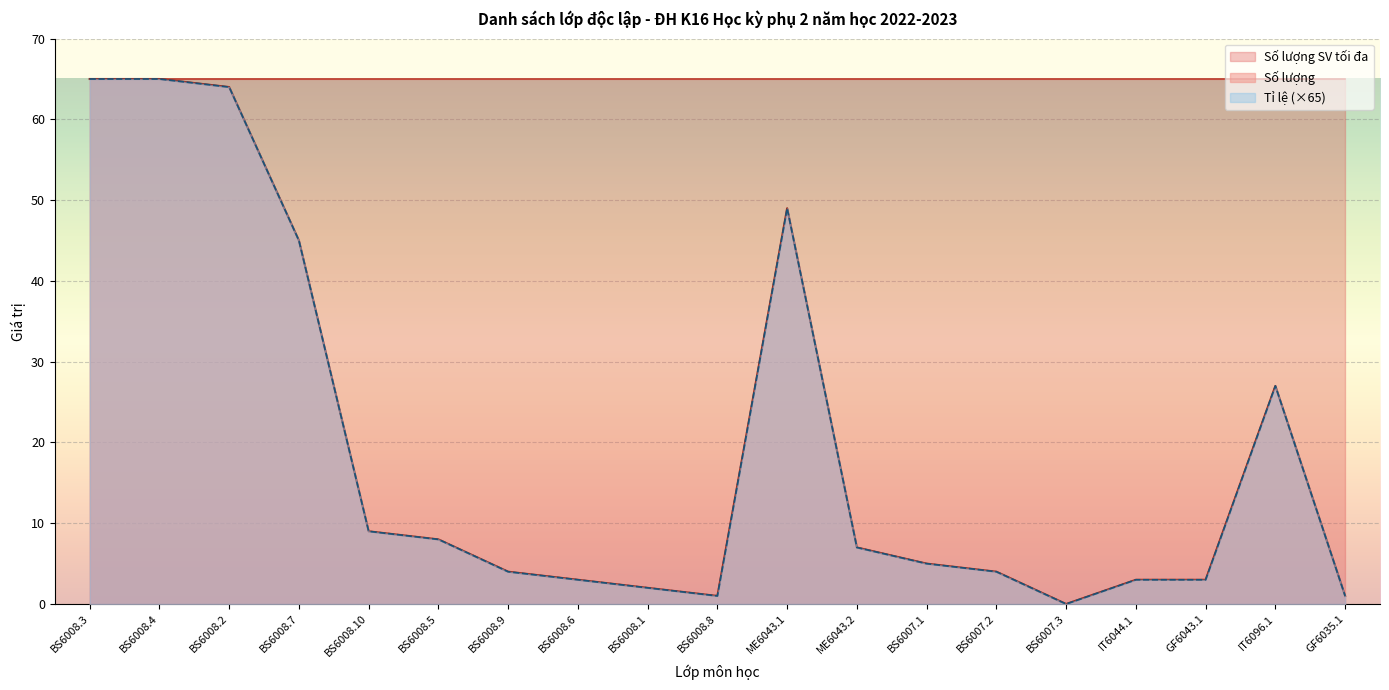

How many interior local valleys does the Tỉ lệ series have?

2